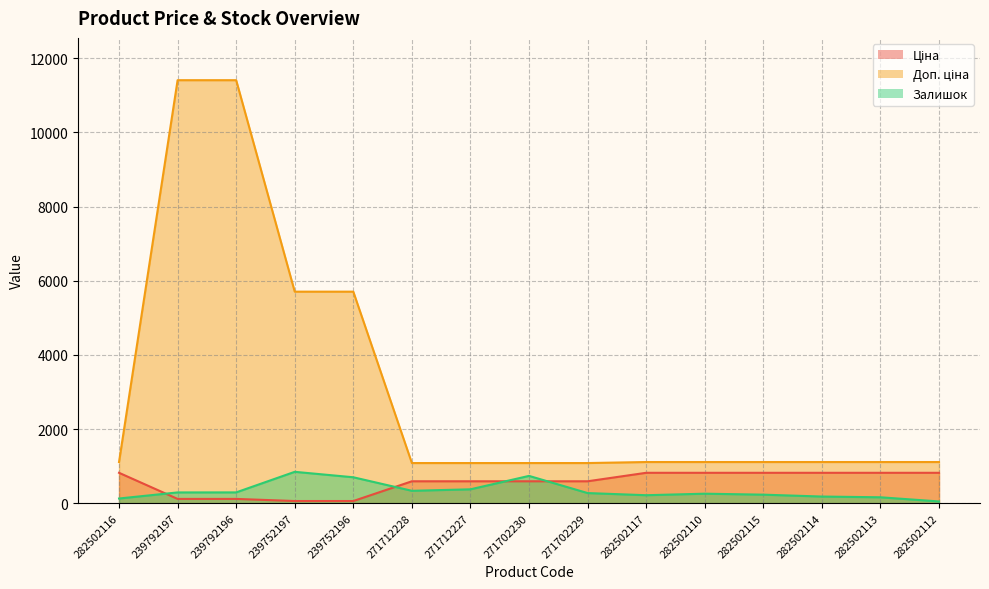

Reading left to right, list all the values displayed in this chart.

Ціна: 818.5	114.1	114.1	57.0	57.0	589.9	589.9	589.9	589.9	818.5	818.5	818.5	818.5	818.5	818.5
Доп. ціна: 1109.2	11410.0	11410.0	5705.0	5705.0	1081.7	1081.7	1081.7	1081.7	1109.2	1109.2	1109.2	1109.2	1109.2	1109.2
Залишок: 125.0	289.0	290.0	845.0	698.0	333.0	373.0	735.0	272.0	214.0	255.0	229.0	178.0	158.0	46.0